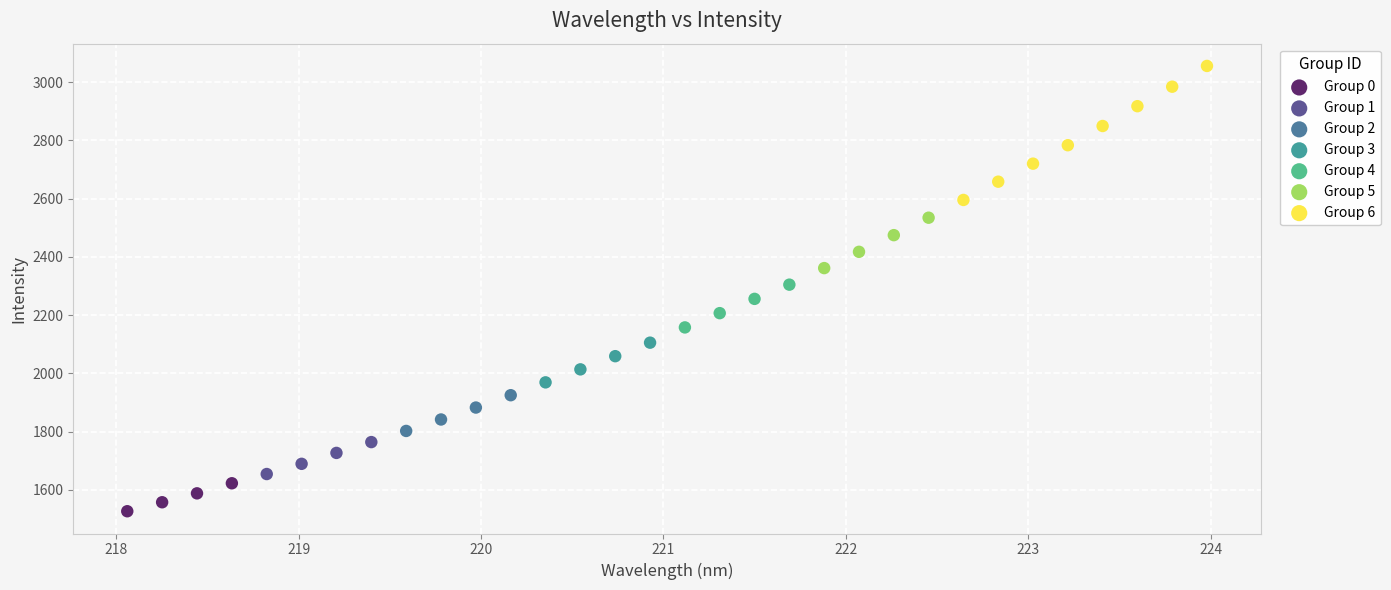

What are all the series names shown in the legend?

Group 0, Group 1, Group 2, Group 3, Group 4, Group 5, Group 6